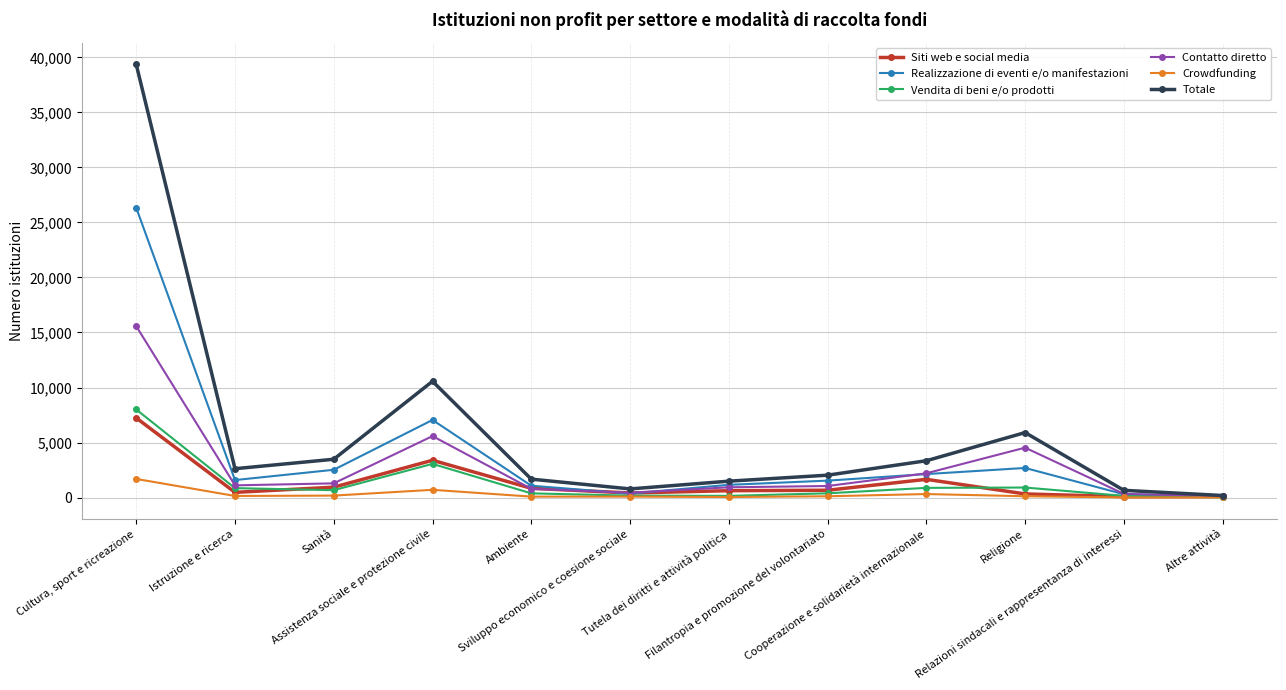

What value does the Contatto diretto series have at Istruzione e ricerca?

1108